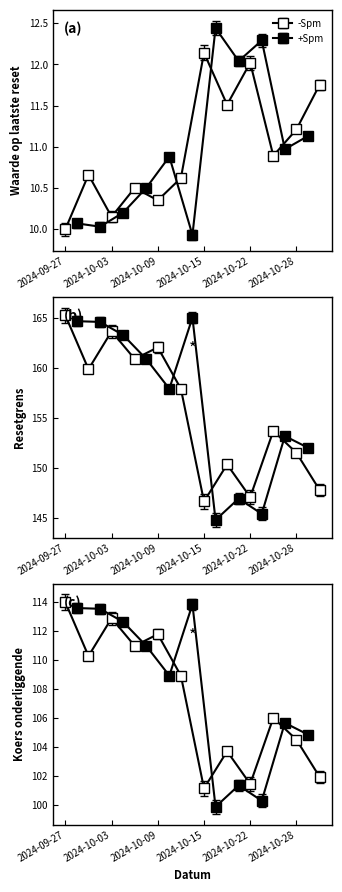

Rank the series at 2024-10-14 from lowest to highest value.

Waarde op laatste reset, Koers onderliggende, Resetgrens